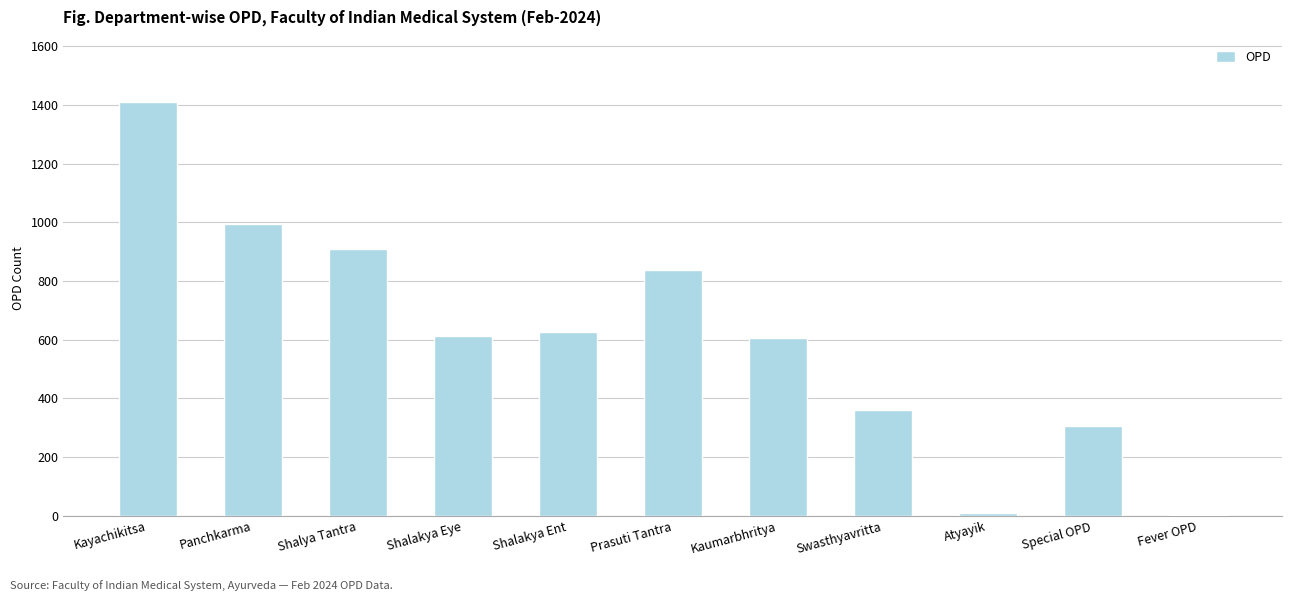

How many distinct data groups are displayed?

1